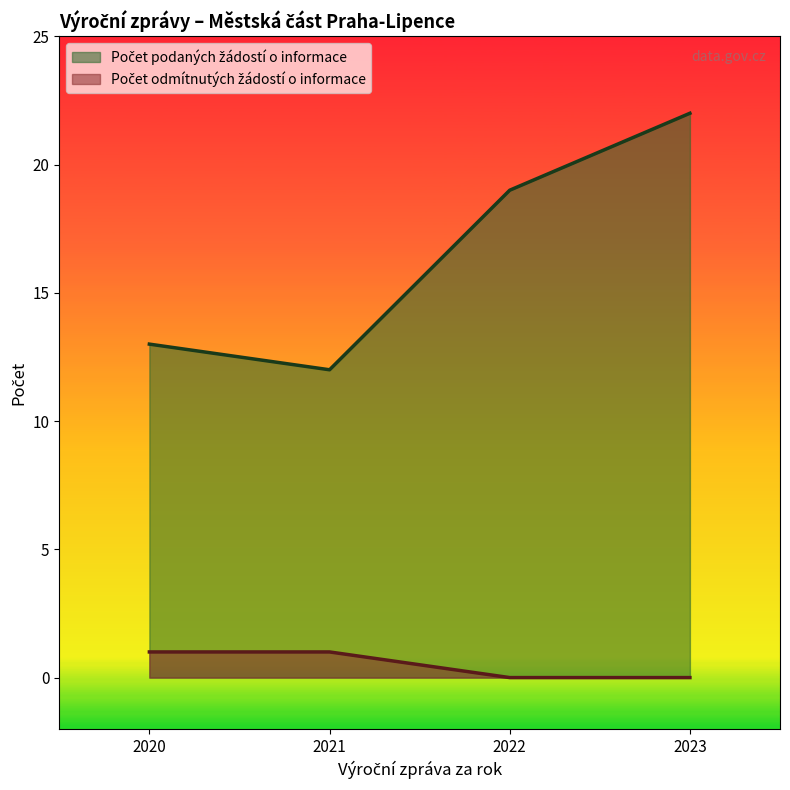

Reading right to left, transcribe all the data shown in this chart.

Počet podaných žádostí o informace: 2023=22	2022=19	2021=12	2020=13
Počet odmítnutých žádostí o informace: 2023=0	2022=0	2021=1	2020=1